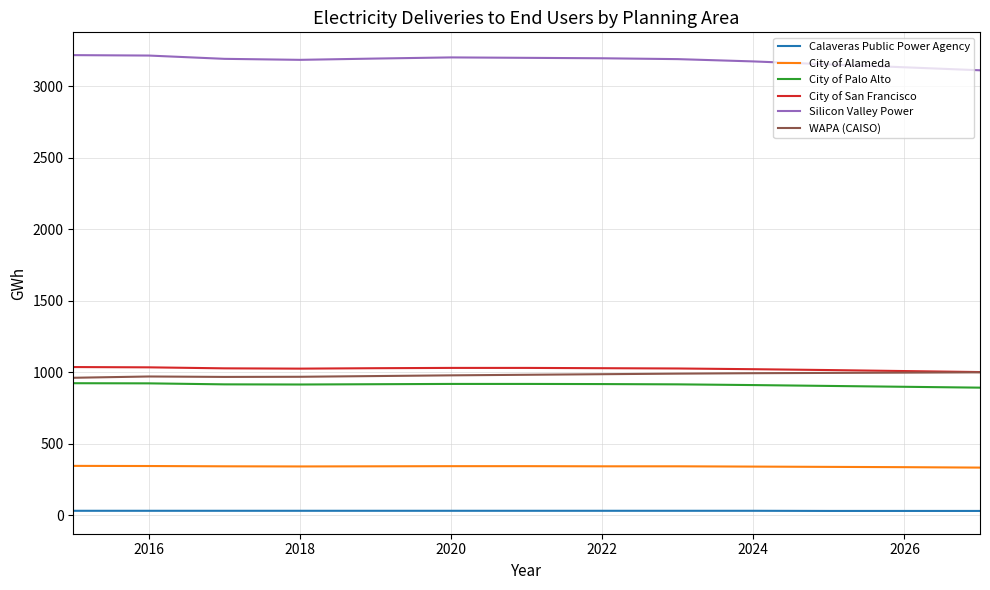

True or false: City of Alameda and City of San Francisco cross at least once.

False